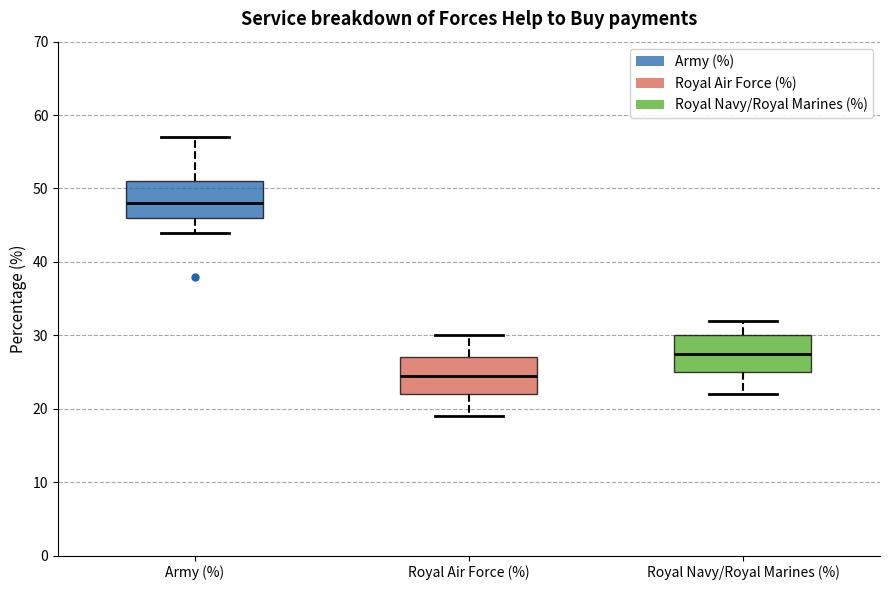

Which box has the highest median line?

Army (%)